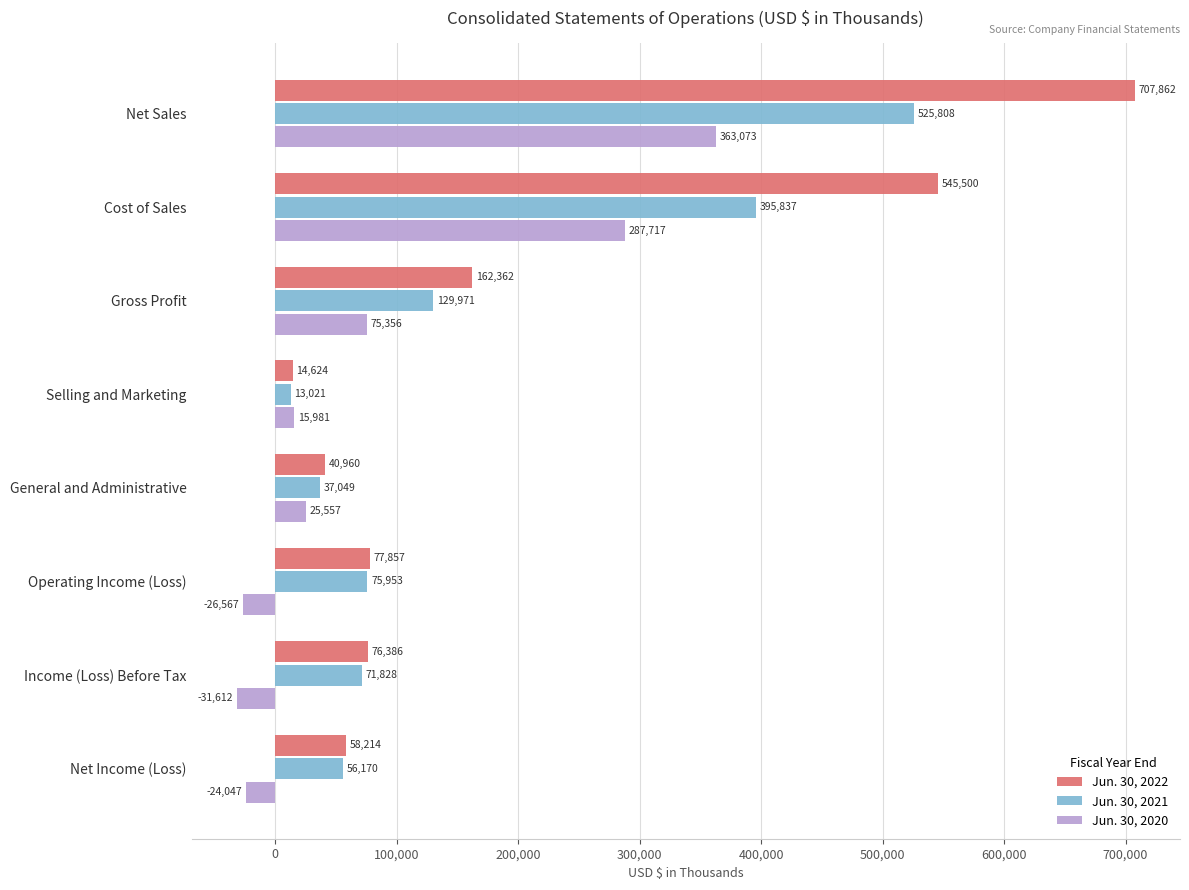

Which label corresponds to the largest value in the chart?

Net Sales